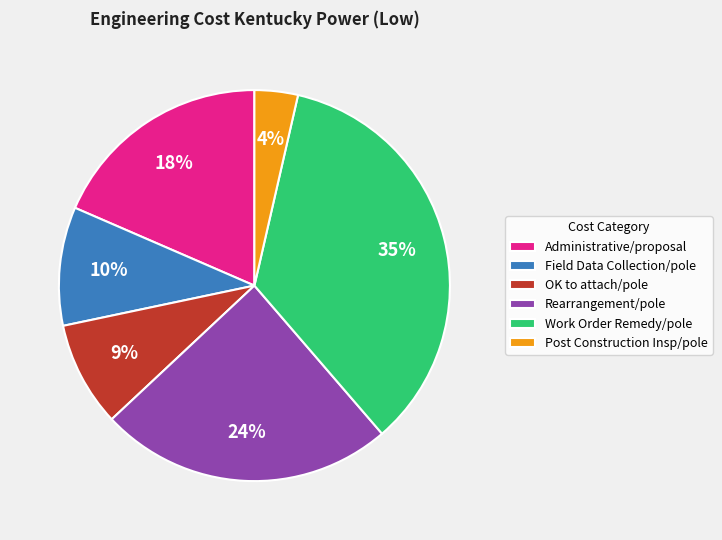

To the nearest percent, what percentage of the pie is Rearrangement/pole?

24%